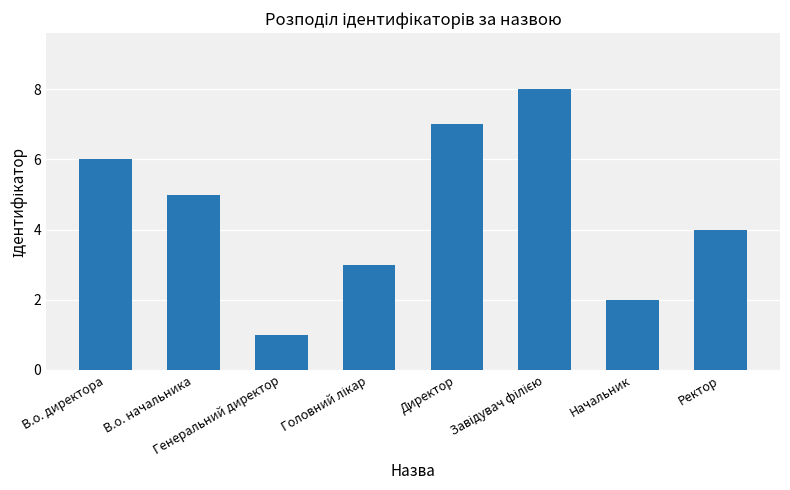

The chart shows a value of 8 at В.о. директора. True or false?

False